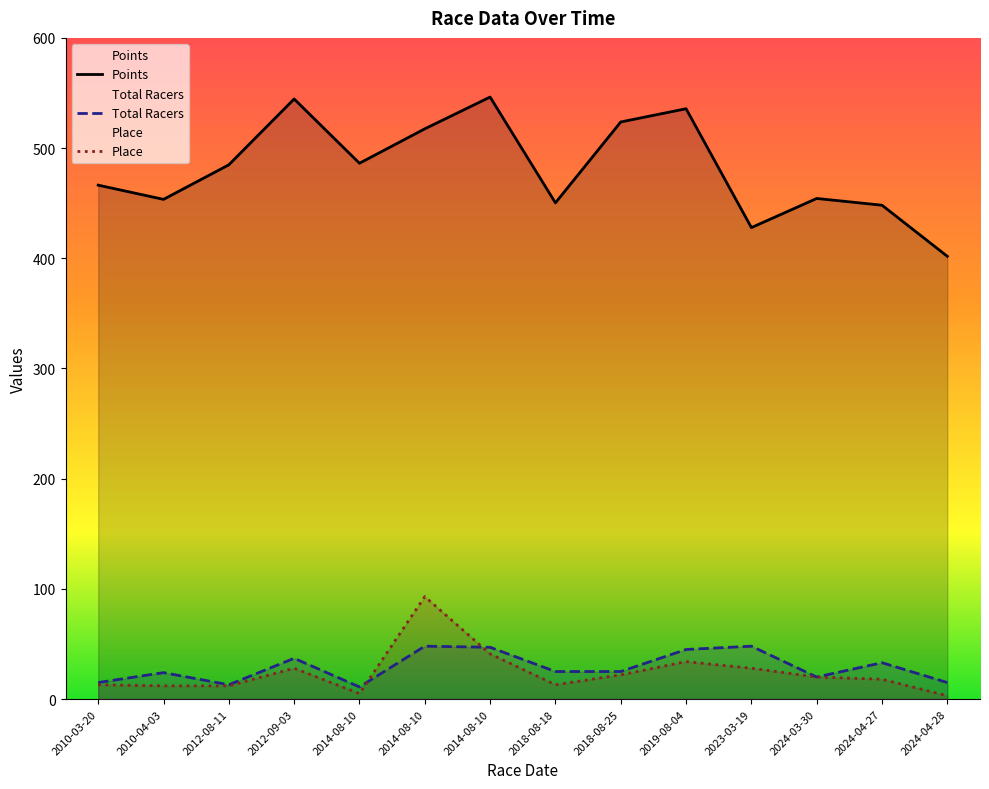

What is the difference between the second highest and second lowest values in the Place series?

36.0